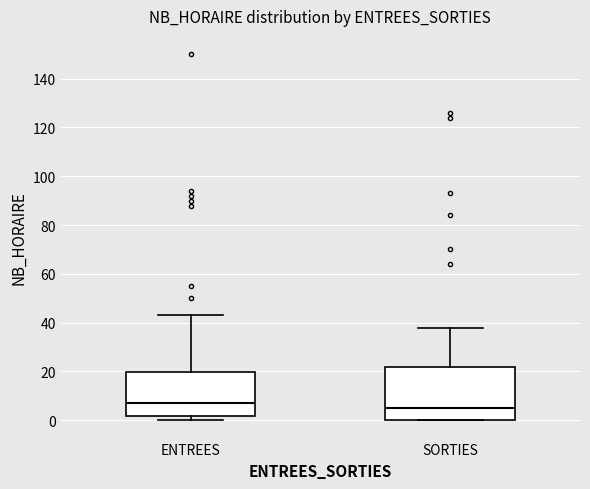

Which box's median line is the lowest?

SORTIES